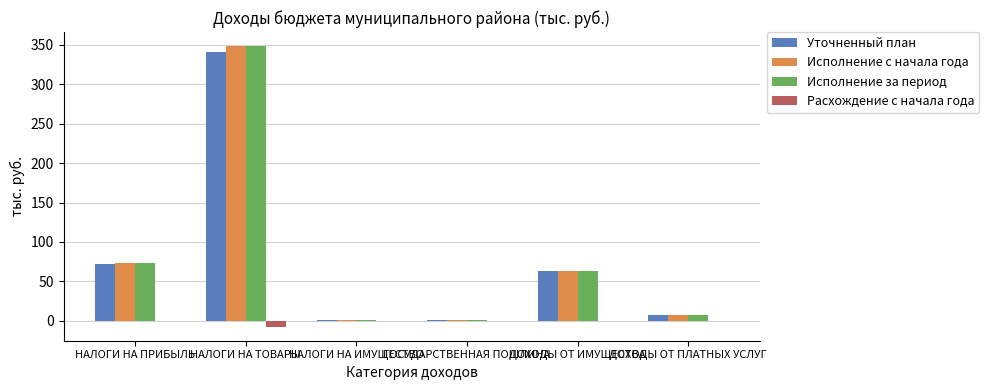

What is the sum of all Расхождение с начала года values?

-8.8